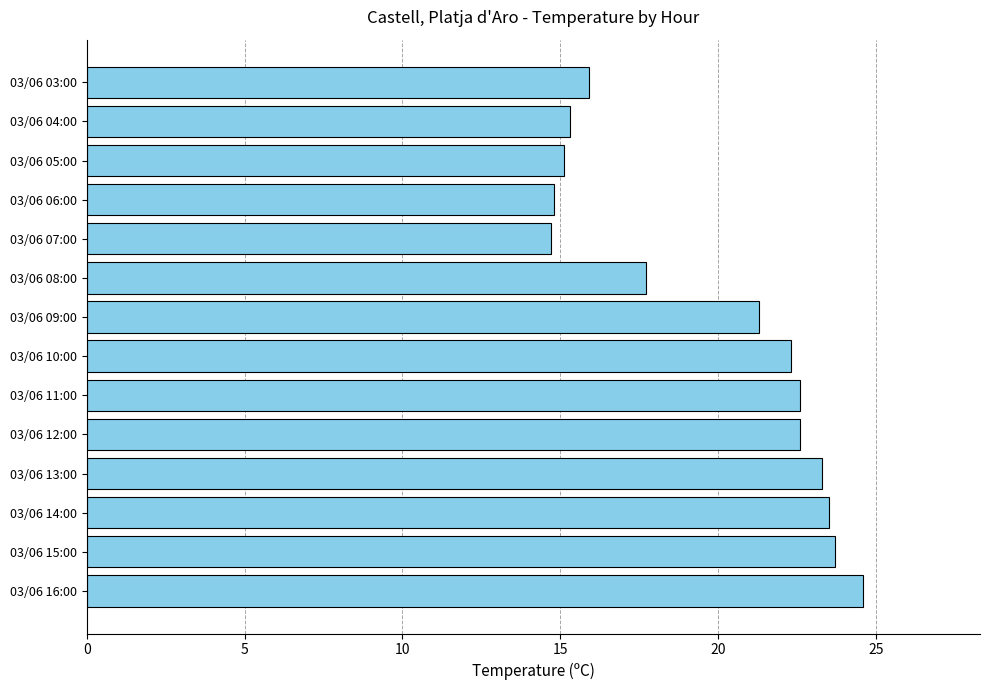

Which has a higher value, 03/06 11:00 or 03/06 03:00?

03/06 11:00